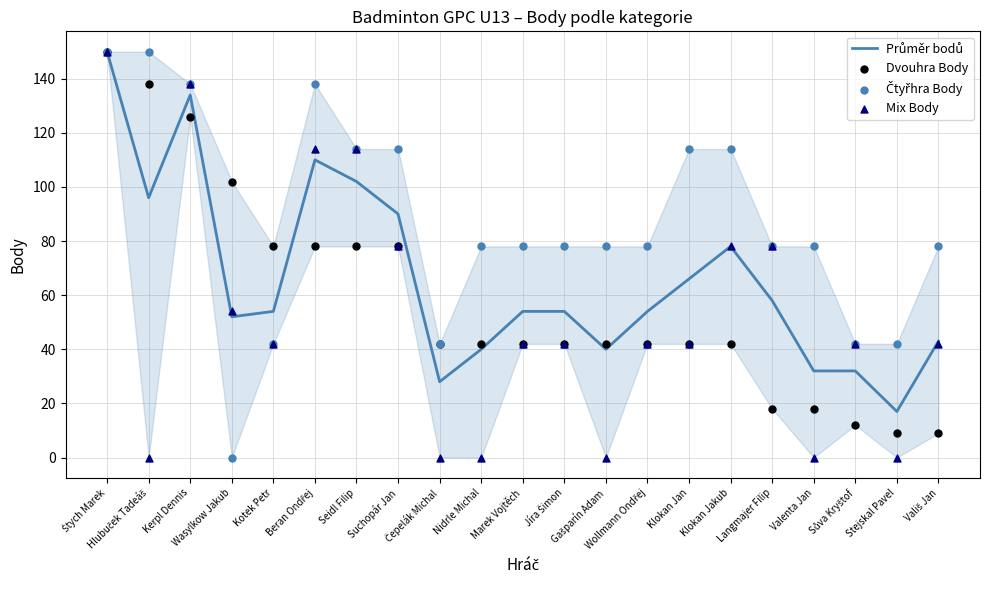

Which series has the largest Y range (max minus min)?

Čtyřhra Body